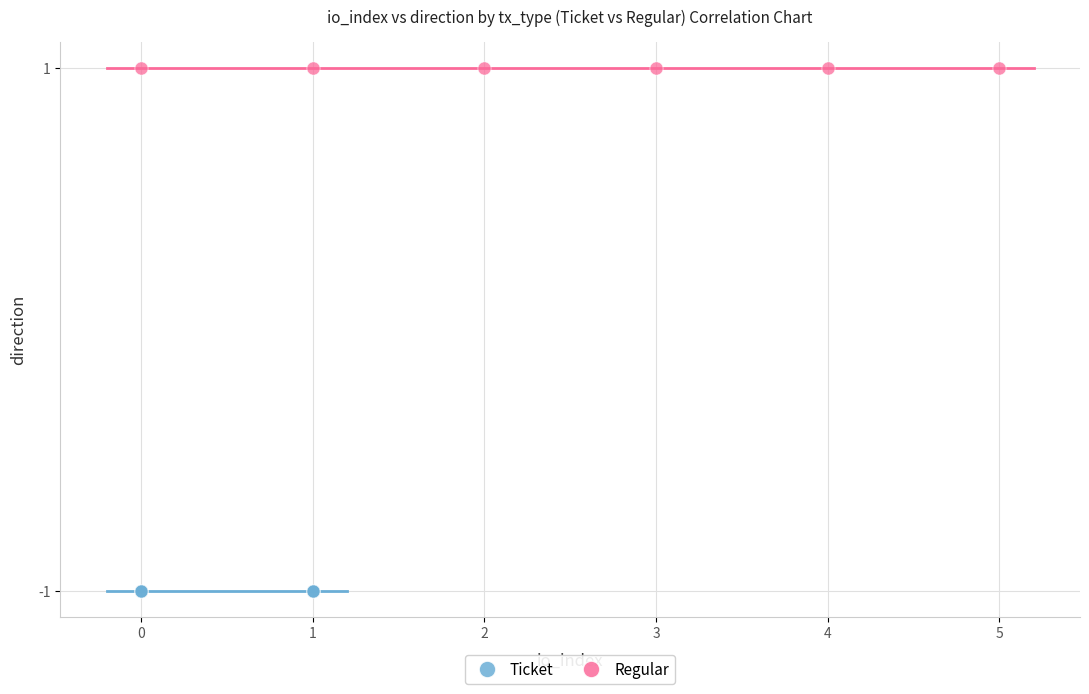

Which series contains the lowest Y value?

Ticket